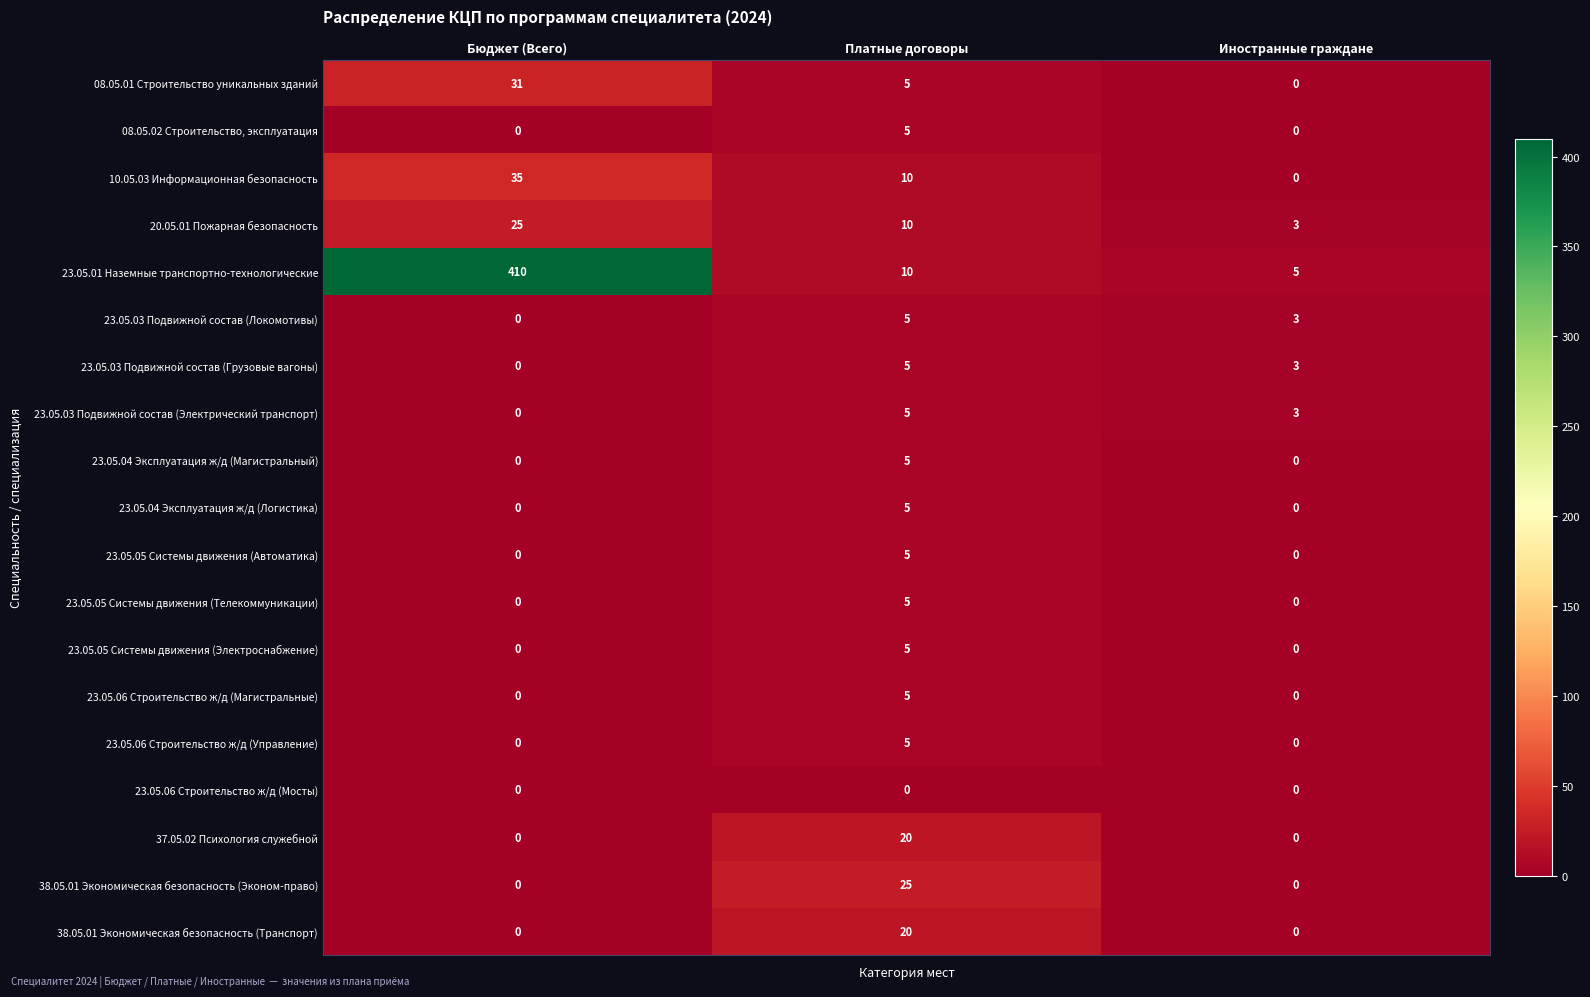

What is the total value across all series at Иностранные граждане?

17